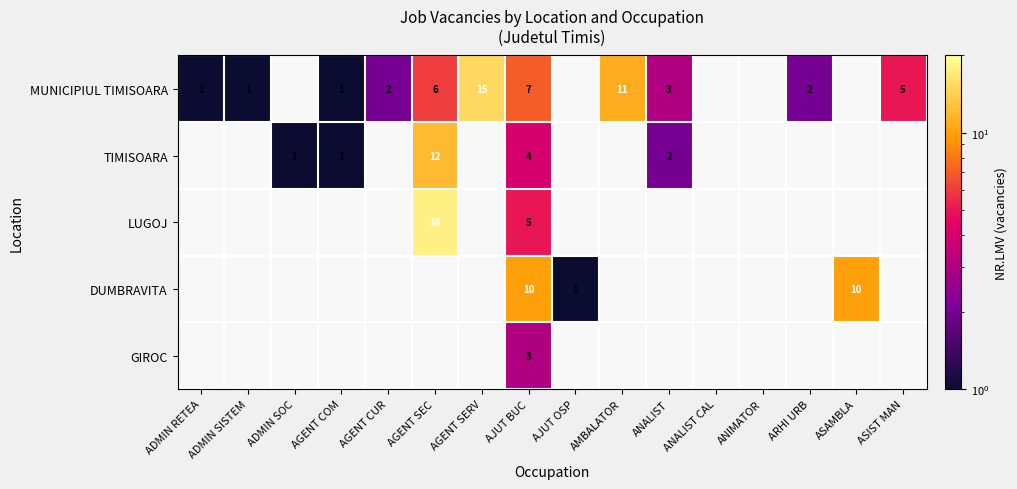

Which has a higher value, ANALIST or AJUT BUC?

AJUT BUC